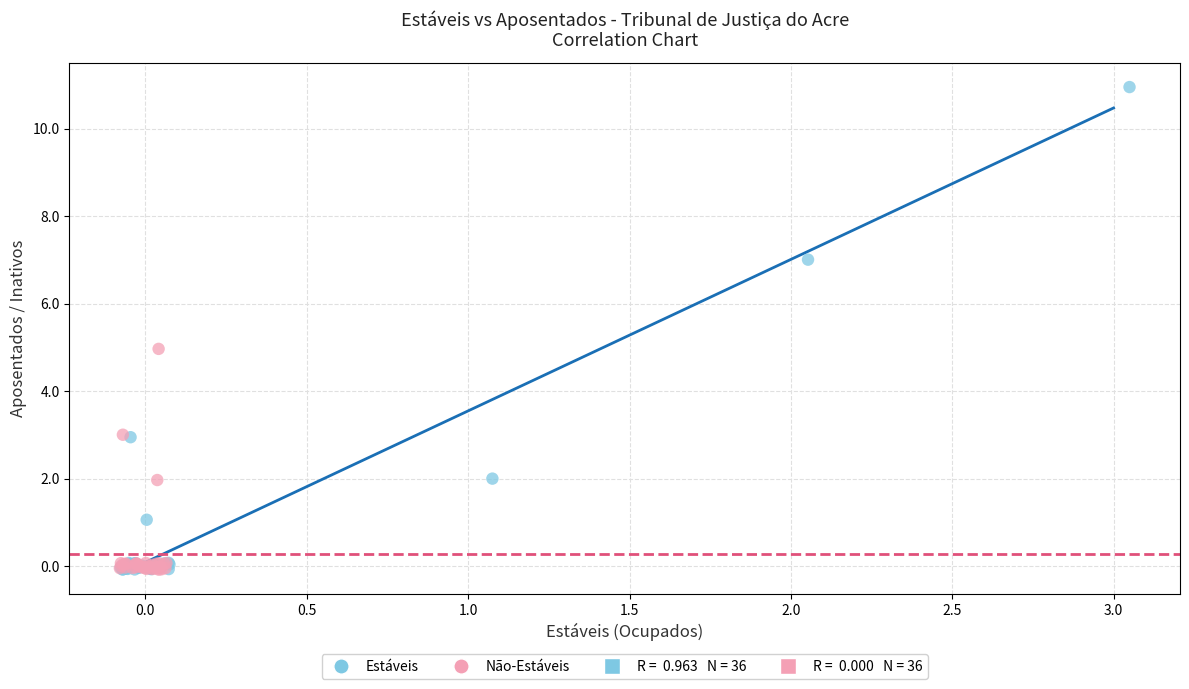

Which series has the widest spread of Y values?

Estáveis